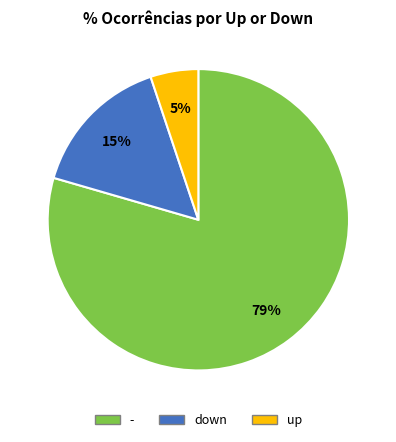

To the nearest percent, what portion does down represent?

15%